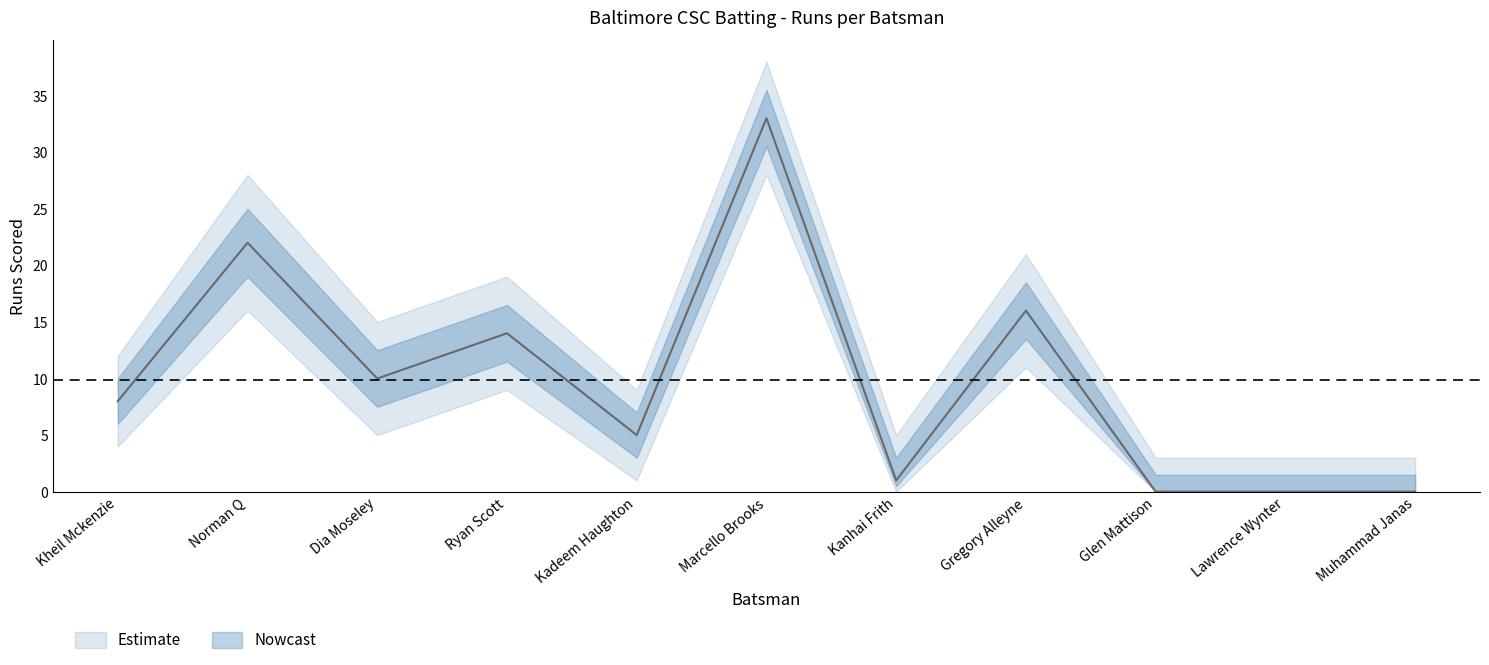

What is the difference between the maximum and second lowest values in the Runs_lower series?

28